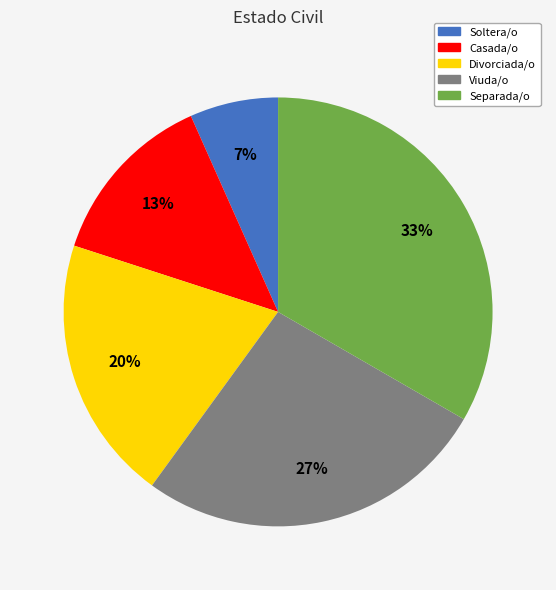

Does any single category account for the majority?

No